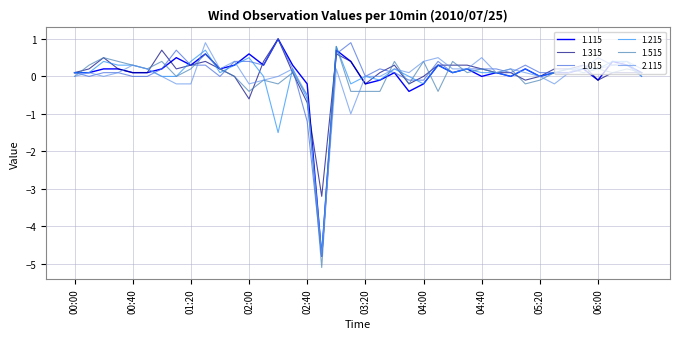

How many lines are shown in the chart?

6